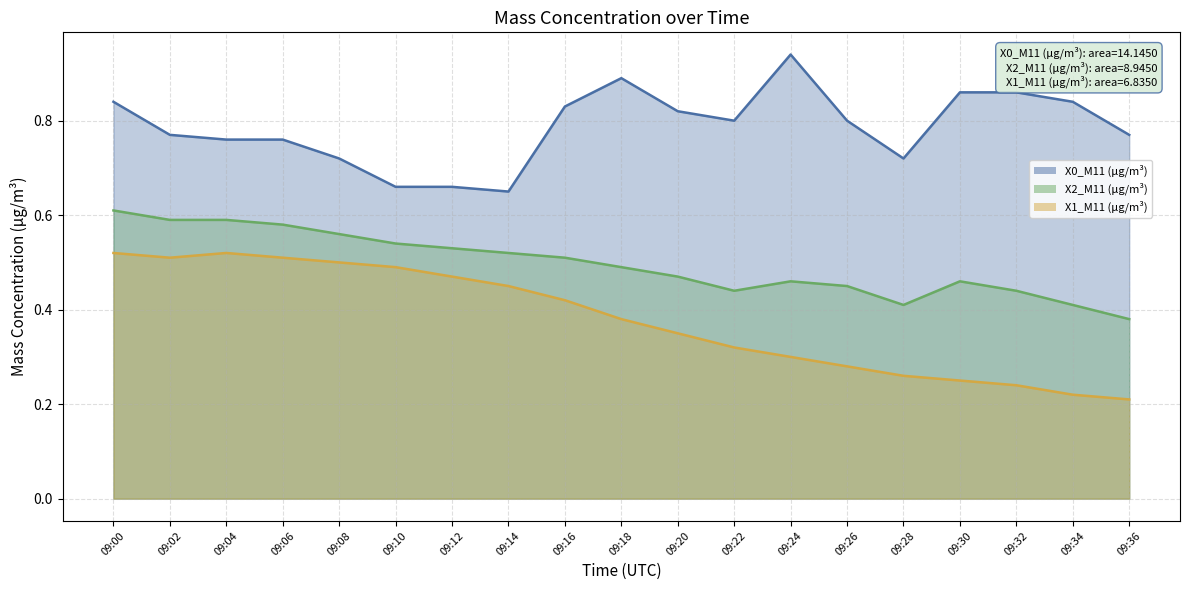

How many series are shown in this chart?

3